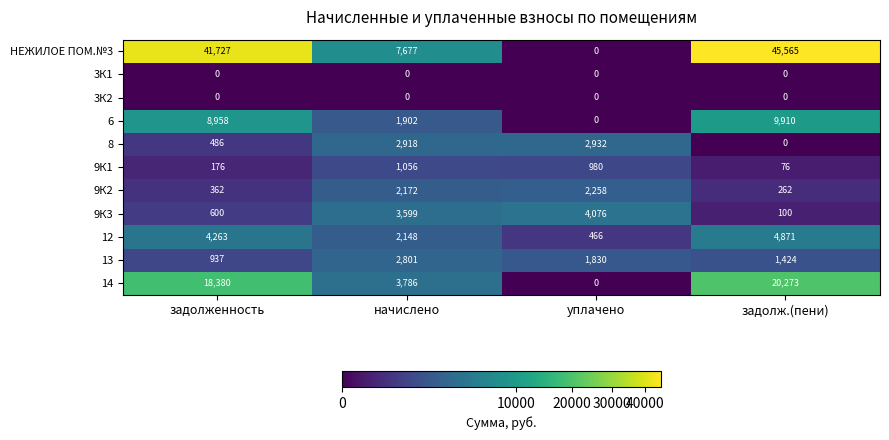

Between уплачено and задолж.(пени), which series saw the biggest shift?

НЕЖИЛОЕ ПОМ.№3